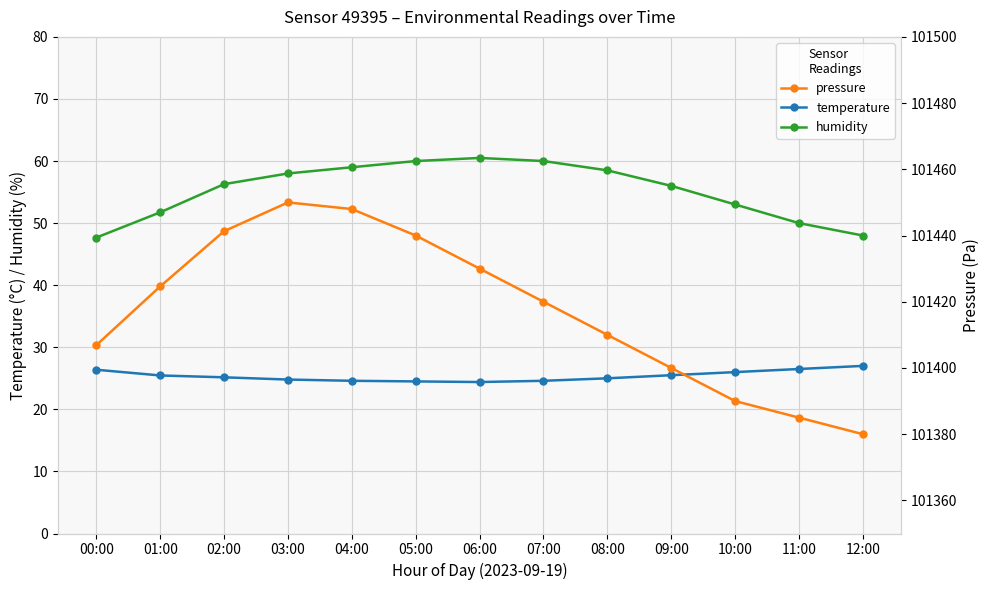

The value of humidity at 00:00 is 10.7. True or false?

False